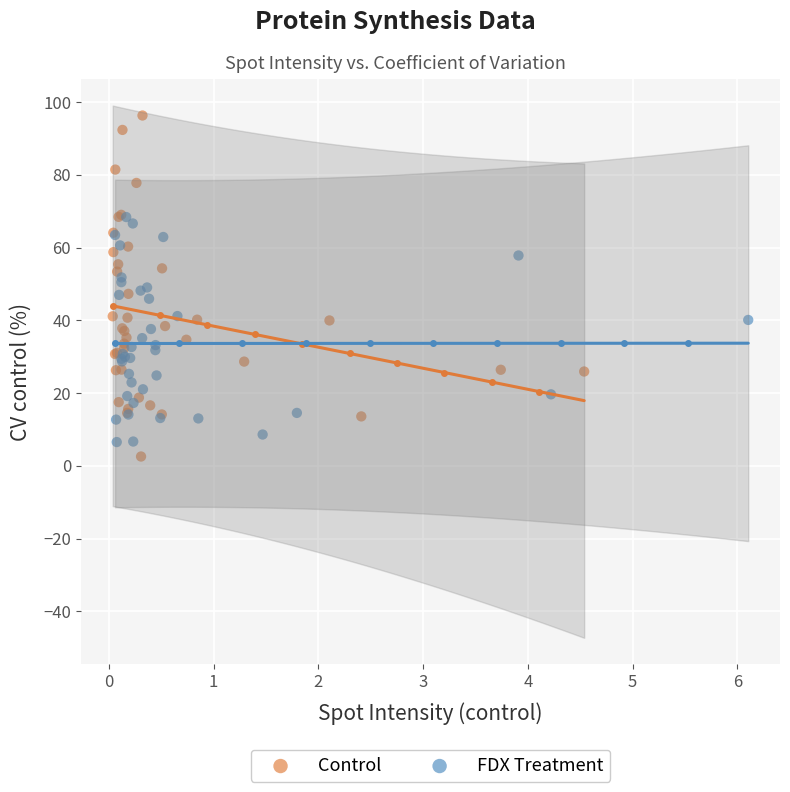

Which series has the widest spread of Y values?

Control